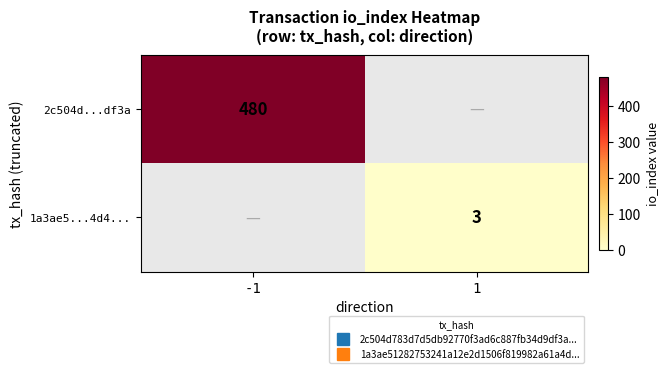

True or false: 2c504d...df3a has a value of 480.0 at -1.

True